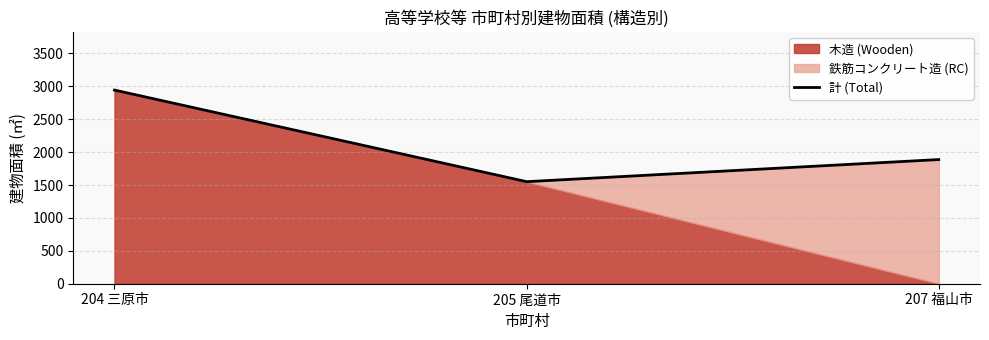

List the labels in order of value, smallest first.

205 尾道市, 207 福山市, 204 三原市